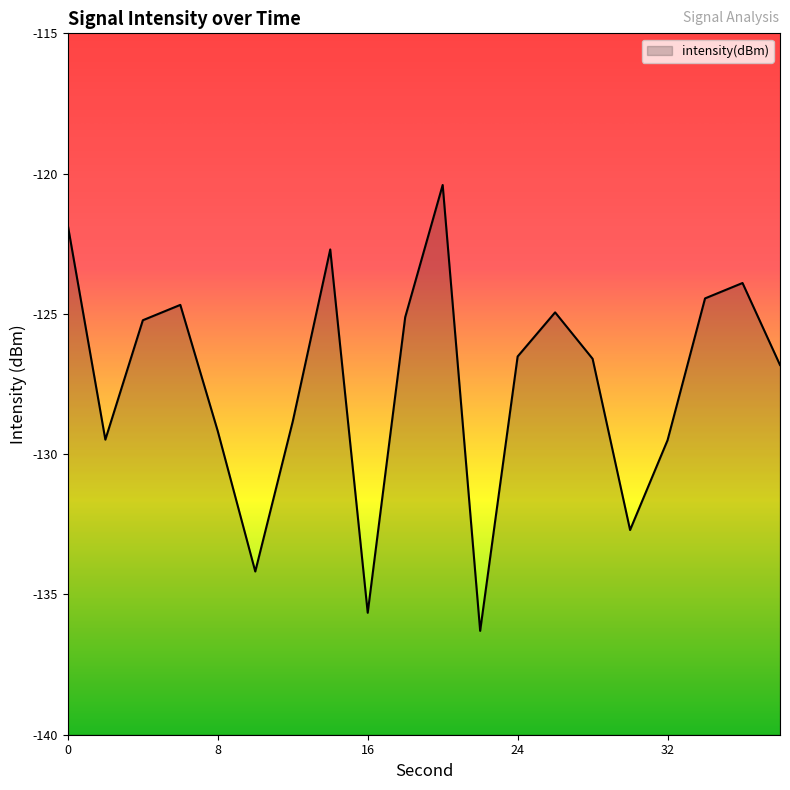

Reading right to left, extract all data points from this chart.

38=-126.8	36=-123.9	34=-124.4	32=-129.5	30=-132.7	28=-126.6	26=-124.9	24=-126.5	22=-136.3	20=-120.4	18=-125.1	16=-135.7	14=-122.7	12=-128.8	10=-134.2	8=-129.2	6=-124.7	4=-125.2	2=-129.5	0=-121.9